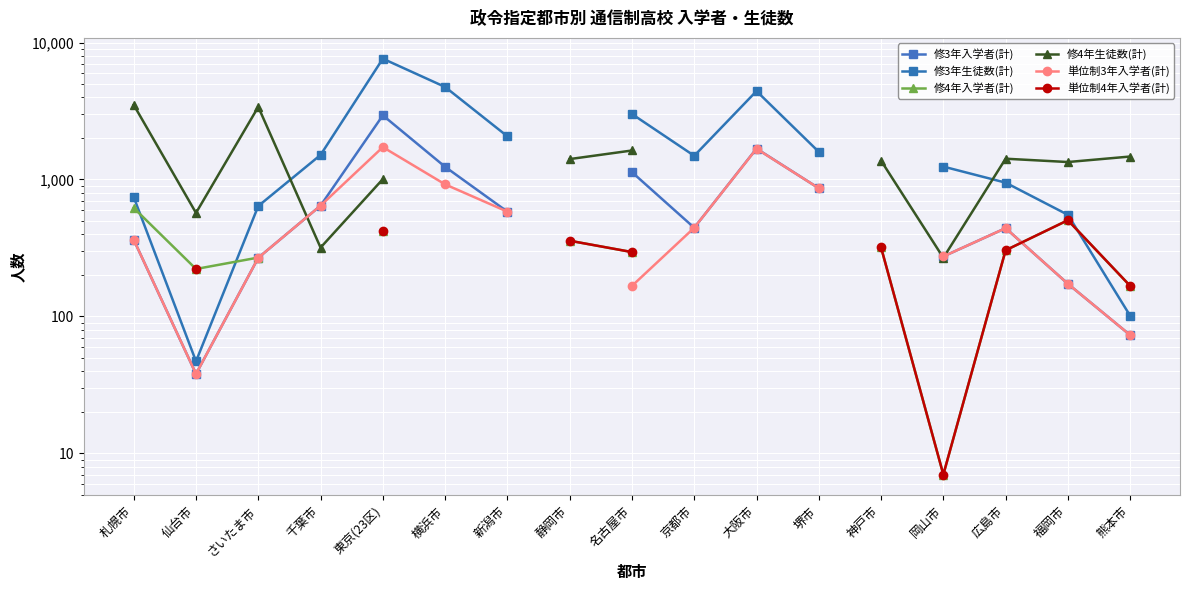

True or false: 単位制3年入学者(計) and 修3年生徒数(計) cross at least once.

False